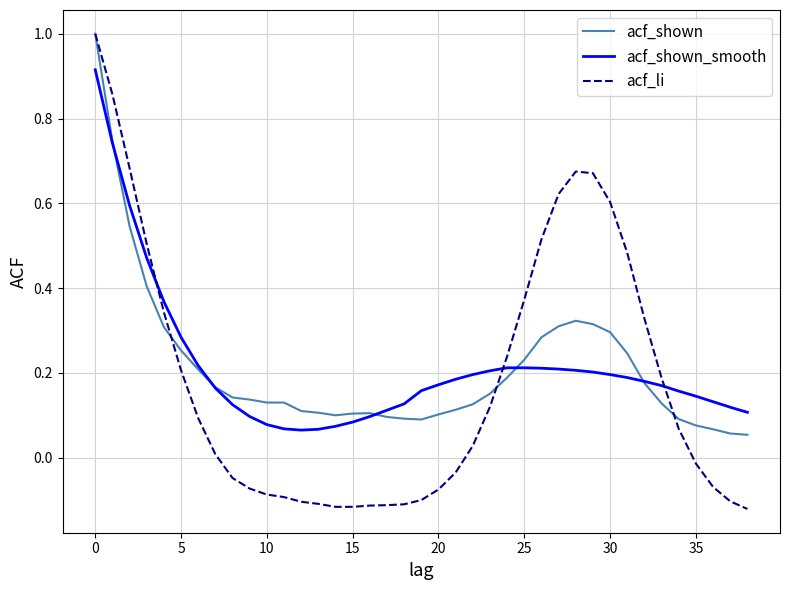

Which series has the widest spread of values?

acf_li